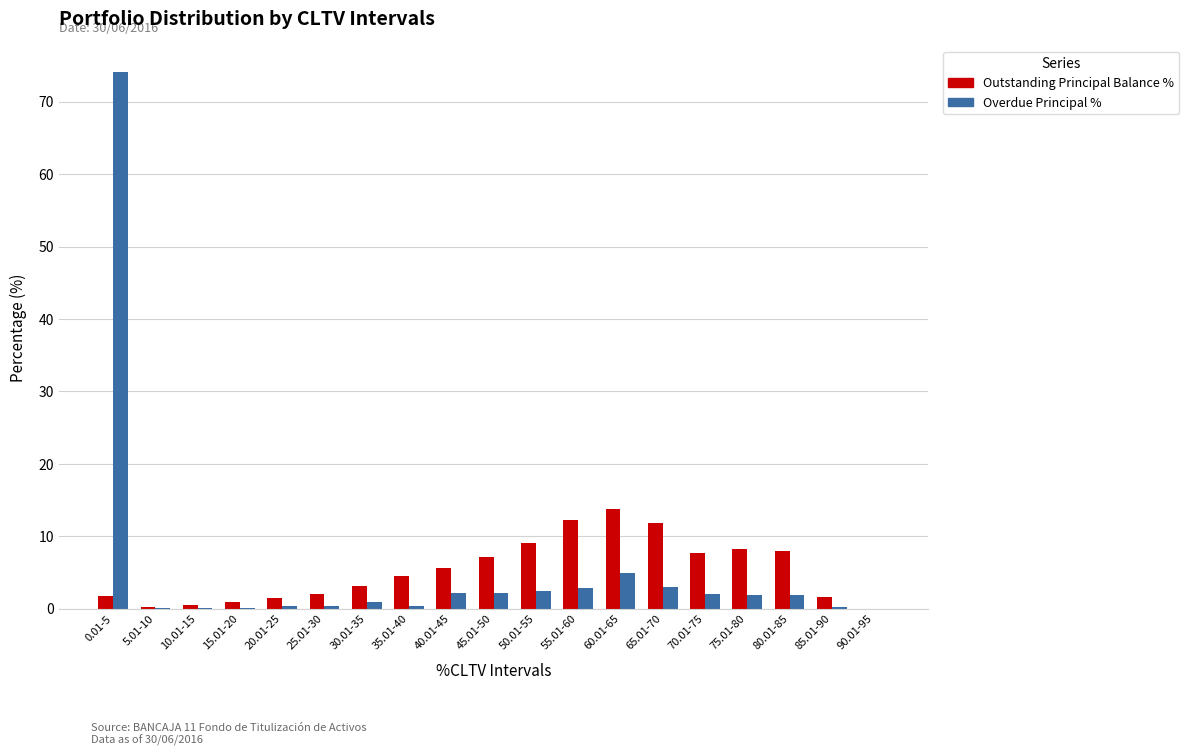

What is the difference between the Overdue Principal % values at 70.01-75 and 35.01-40?

1.7